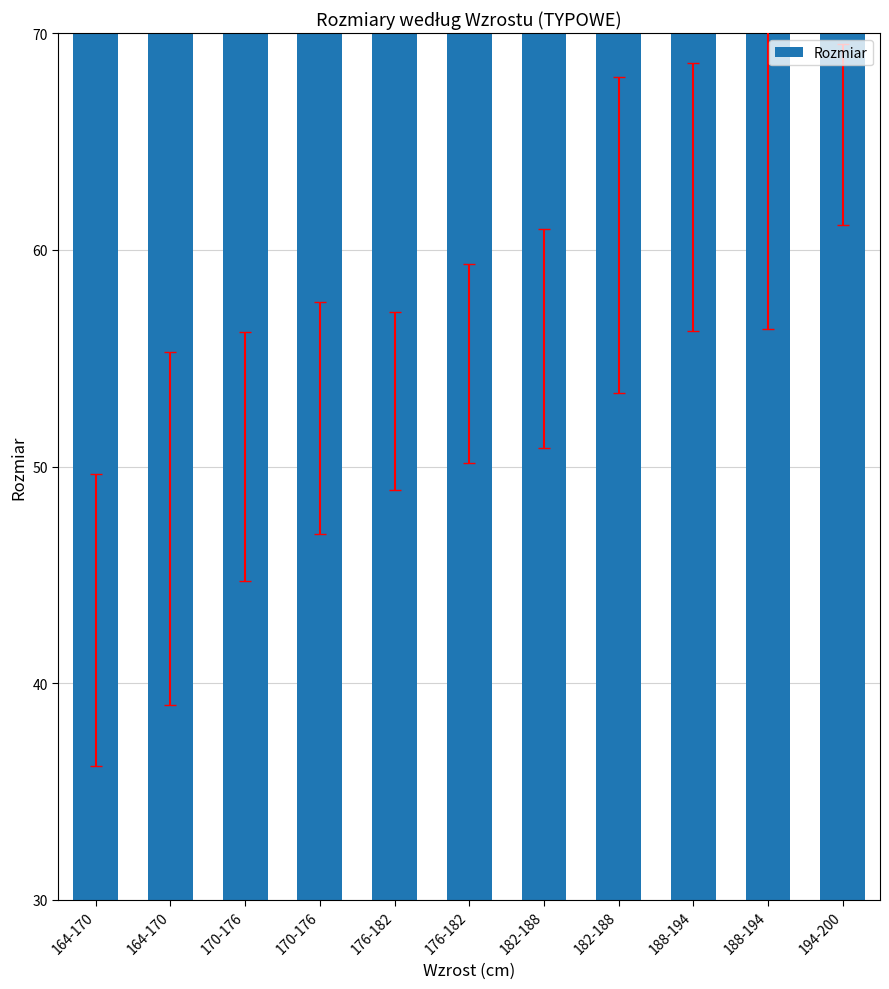

The value at 194-200 is 97. True or false?

False